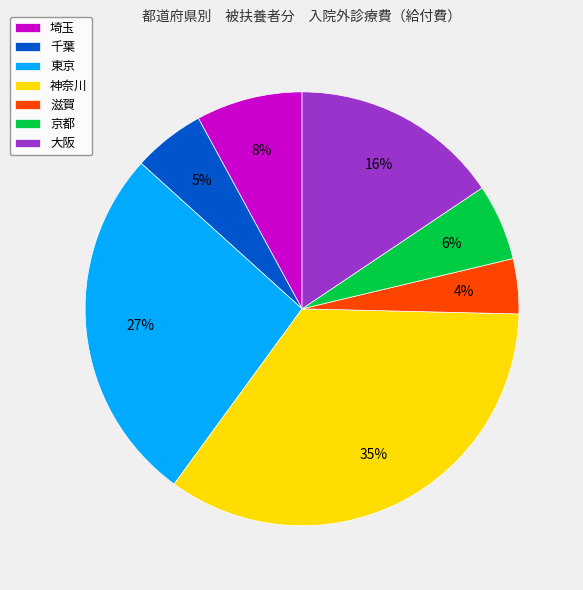

Is it true that 東京 is 21% of the pie?

False